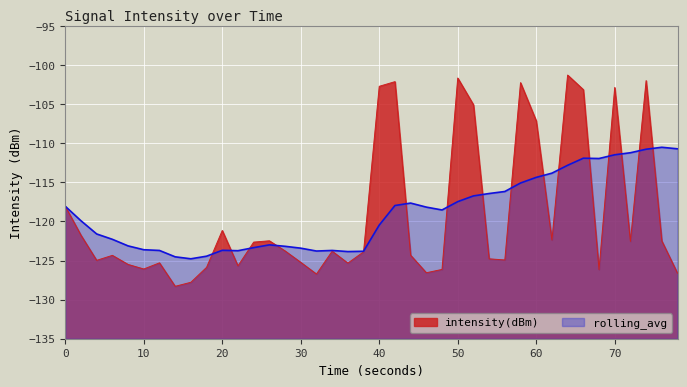

What is the average value of the rolling_avg series?

-118.9